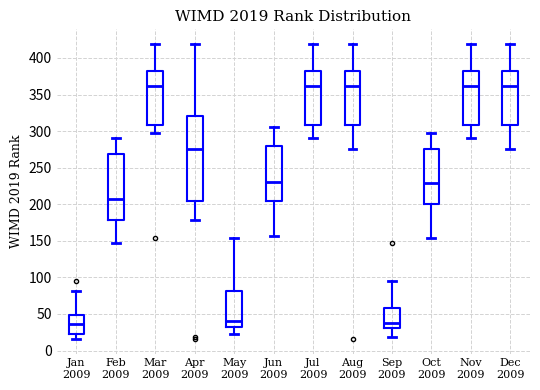

Reading left to right, read every box against the y-axis: the position of its median line, the range the box covers, and the ends of its whiskers. The values are not printed on the chart, so give them approximately, as read against the axis.

Jan 2009: median 35, box 25 to 50, whiskers 15 to 80
Feb 2009: median 205, box 180 to 270, whiskers 145 to 290
Mar 2009: median 360, box 310 to 380, whiskers 295 to 420
Apr 2009: median 275, box 205 to 320, whiskers 180 to 420
May 2009: median 40, box 30 to 80, whiskers 20 to 155
Jun 2009: median 230, box 205 to 280, whiskers 155 to 305
Jul 2009: median 360, box 310 to 380, whiskers 290 to 420
Aug 2009: median 360, box 310 to 380, whiskers 275 to 420
Sep 2009: median 35, box 30 to 60, whiskers 20 to 95
Oct 2009: median 230, box 200 to 275, whiskers 155 to 295
Nov 2009: median 360, box 310 to 380, whiskers 290 to 420
Dec 2009: median 360, box 310 to 380, whiskers 275 to 420